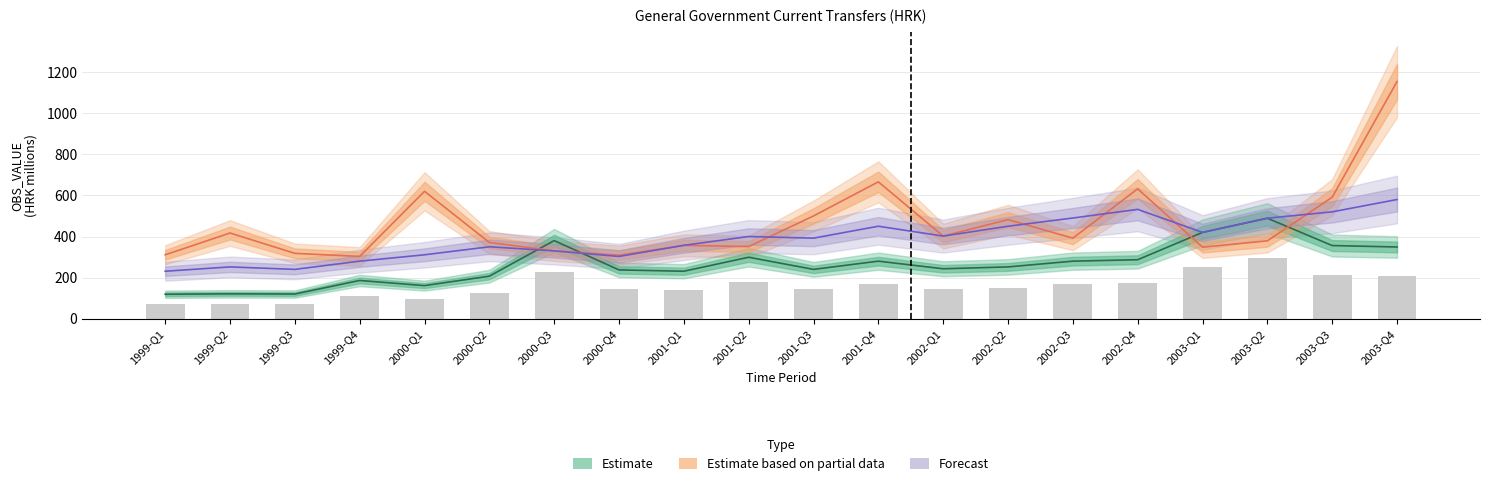

What is the spread (max minus min) of values at 2000-Q2?

164.0